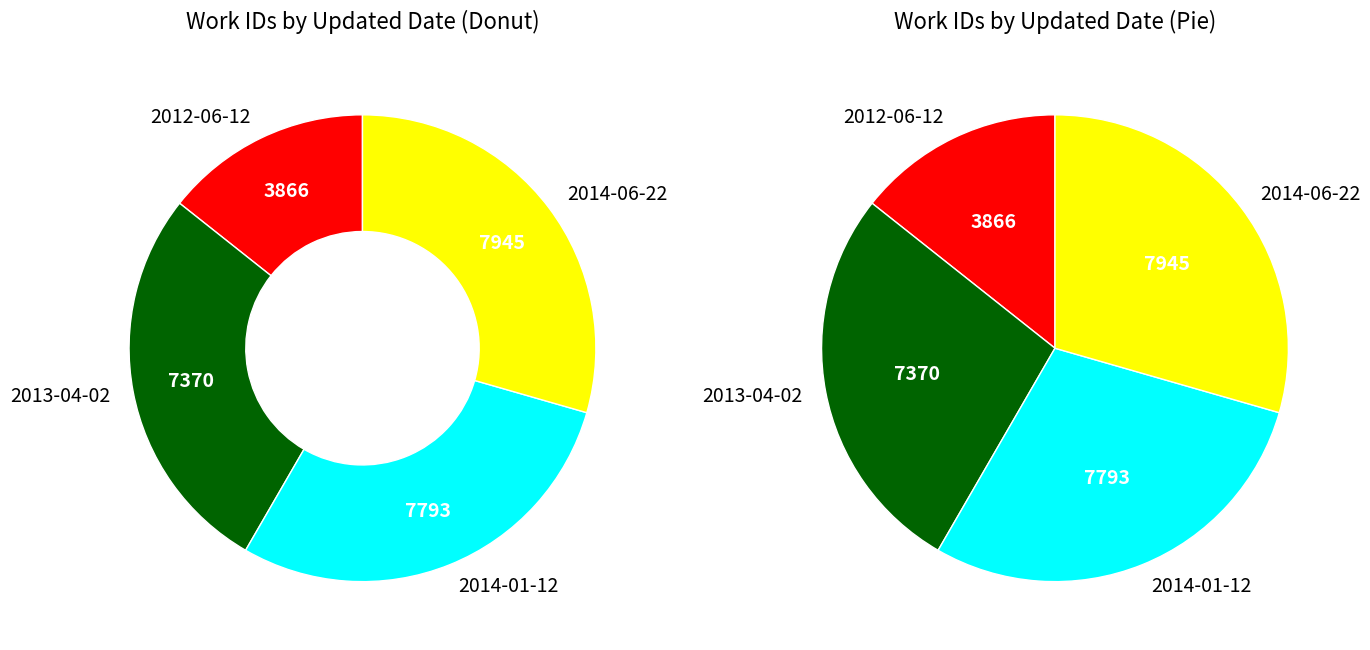

What percentage is the 2014-06-22 slice, to the nearest percent?

29%